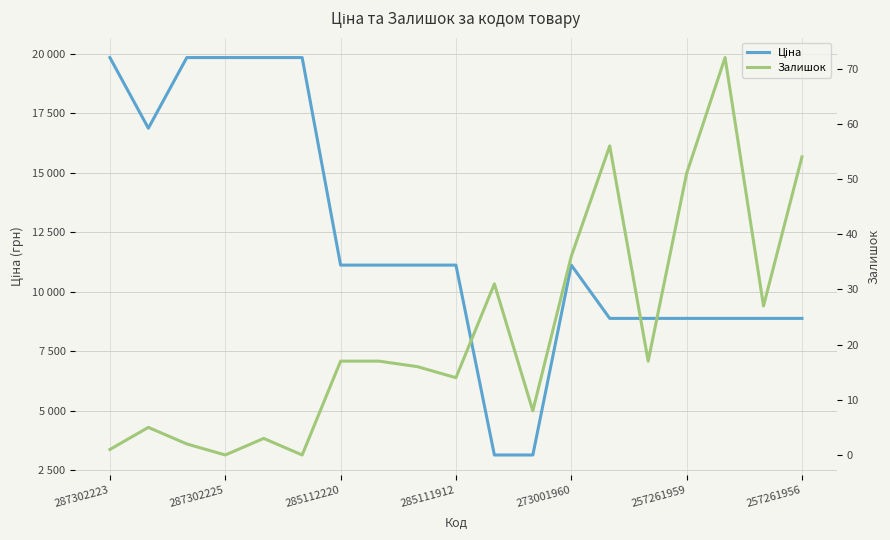

Between 285112220 and 18, which is larger?

285112220